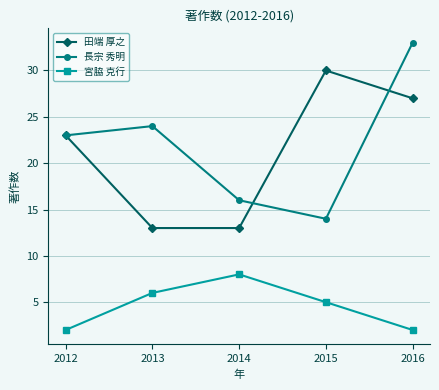

Is this an area chart (filled region under the line)?

No